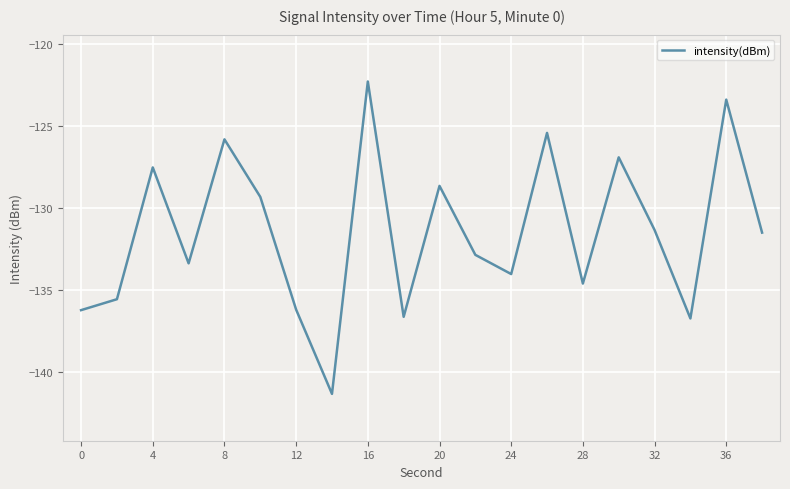

What is the smallest value displayed?

-141.3